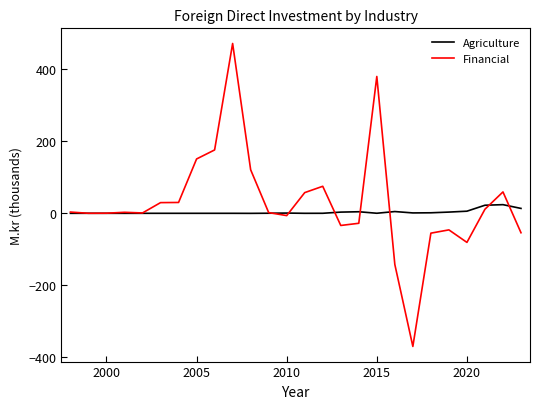

What is the highest value of the Agriculture series?

24.0